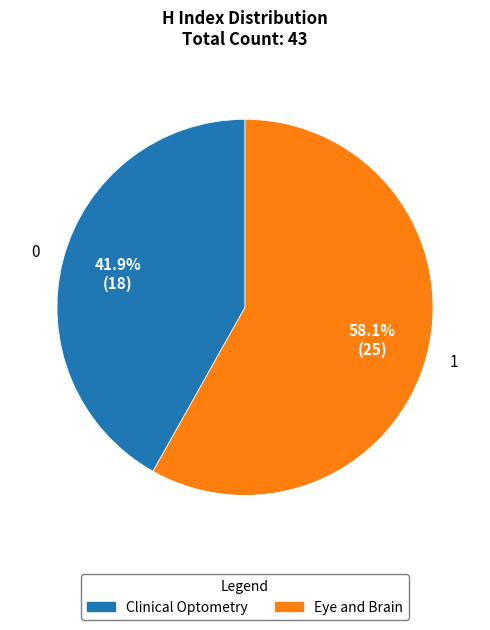

Between Eye and Brain and Clinical Optometry, which is larger?

Eye and Brain